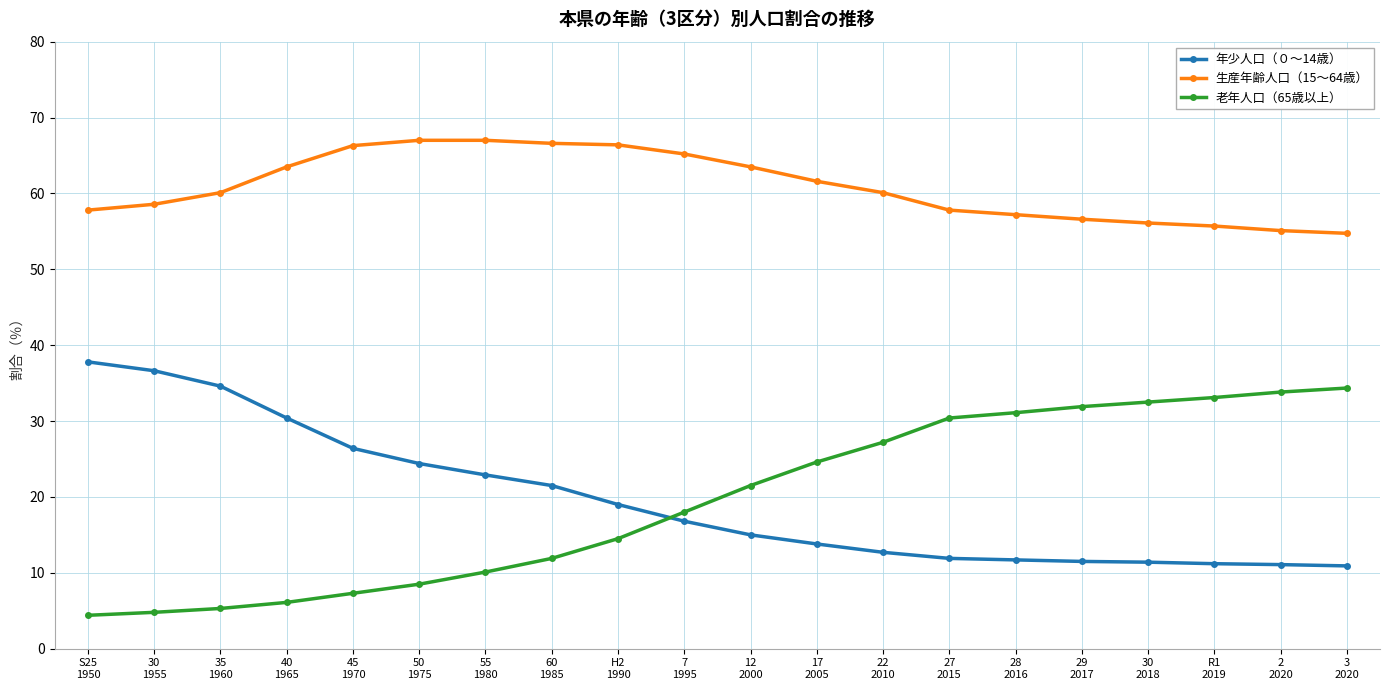

What is the value of the 老年人口（65歳以上） point at the 10th from the left?

18.0